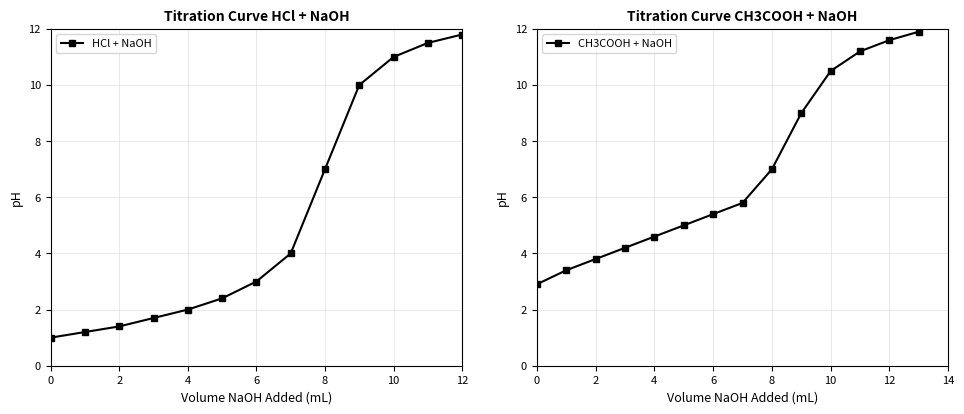

What is the change in value from 9 to 11?

+2.2